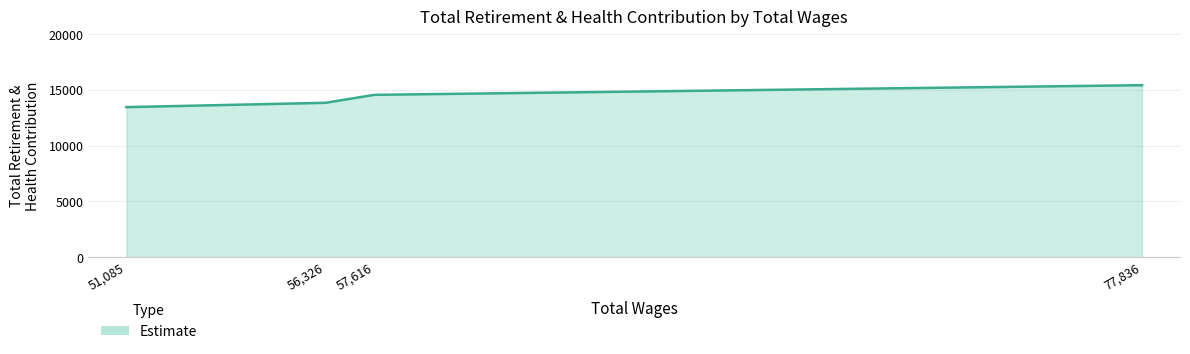

Reading left to right, extract all data points from this chart.

51,085=13461	56,326=13847	57,616=14563	77,836=15430